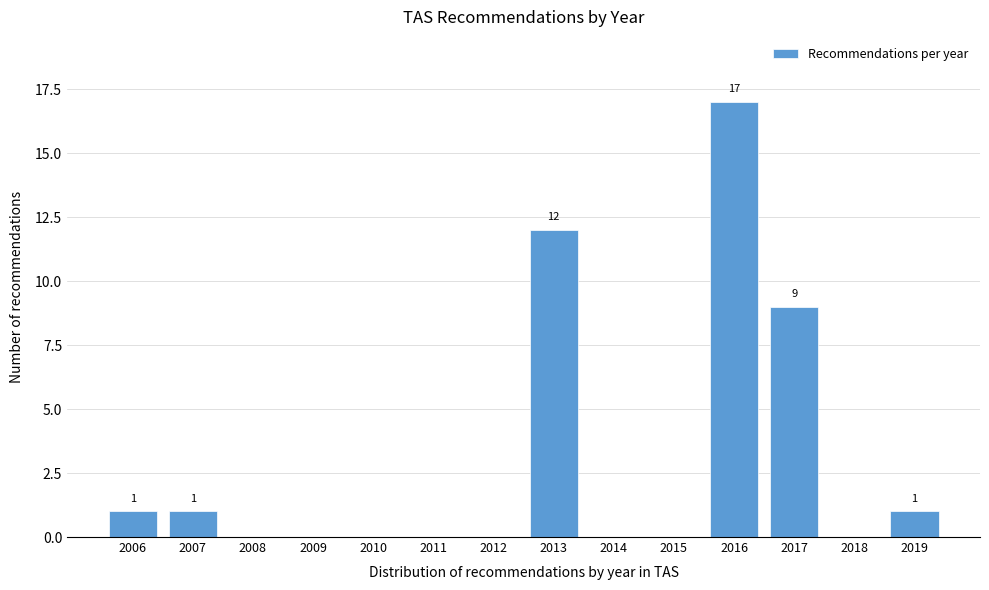

Reading left to right, list all the values displayed in this chart.

2006=1	2007=1	2008=0	2009=0	2010=0	2011=0	2012=0	2013=12	2014=0	2015=0	2016=17	2017=9	2018=0	2019=1